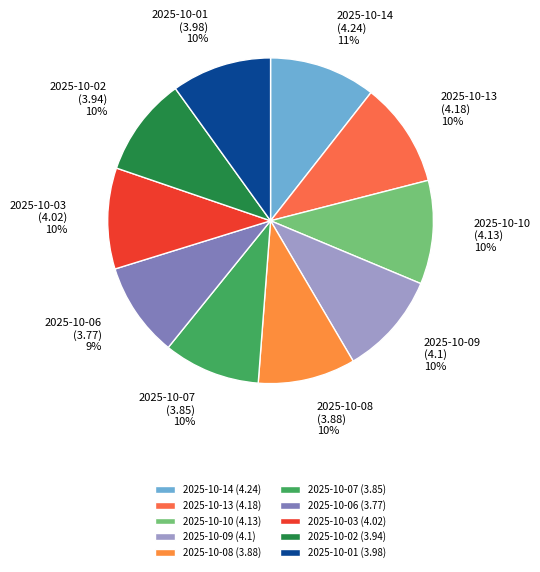

Do 2025-10-07 (3.85) and 2025-10-09 (4.1) together represent more than half of the pie?

No